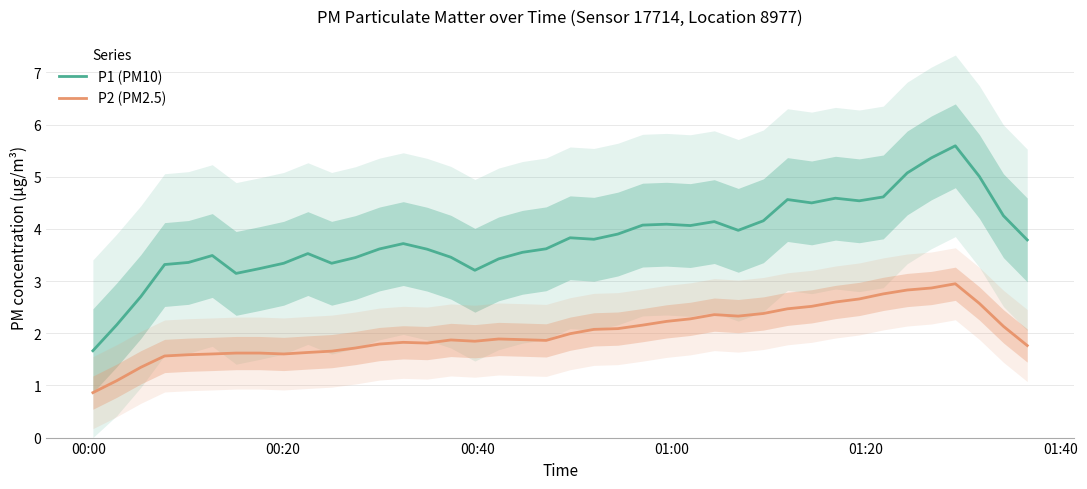

True or false: P2 (PM2.5) and P1 (PM10) intersect in this chart.

False